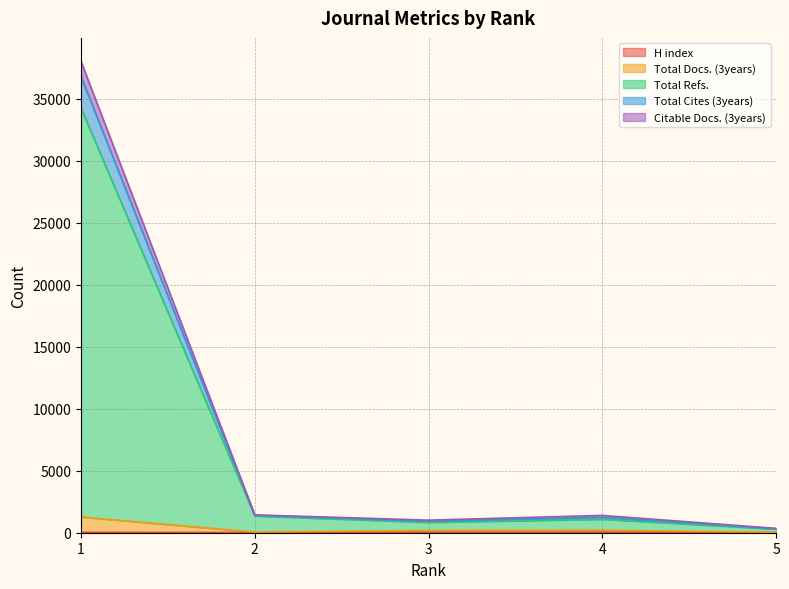

True or false: Citable Docs. (3years) and Total Cites (3years) intersect in this chart.

False